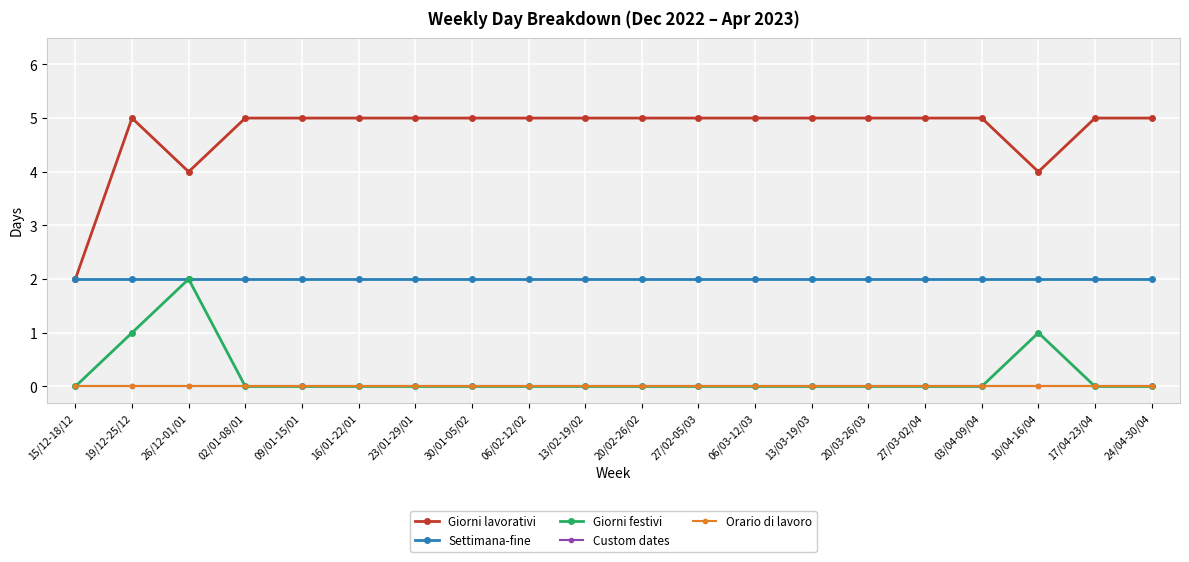

True or false: Orario di lavoro and Giorni lavorativi intersect in this chart.

False